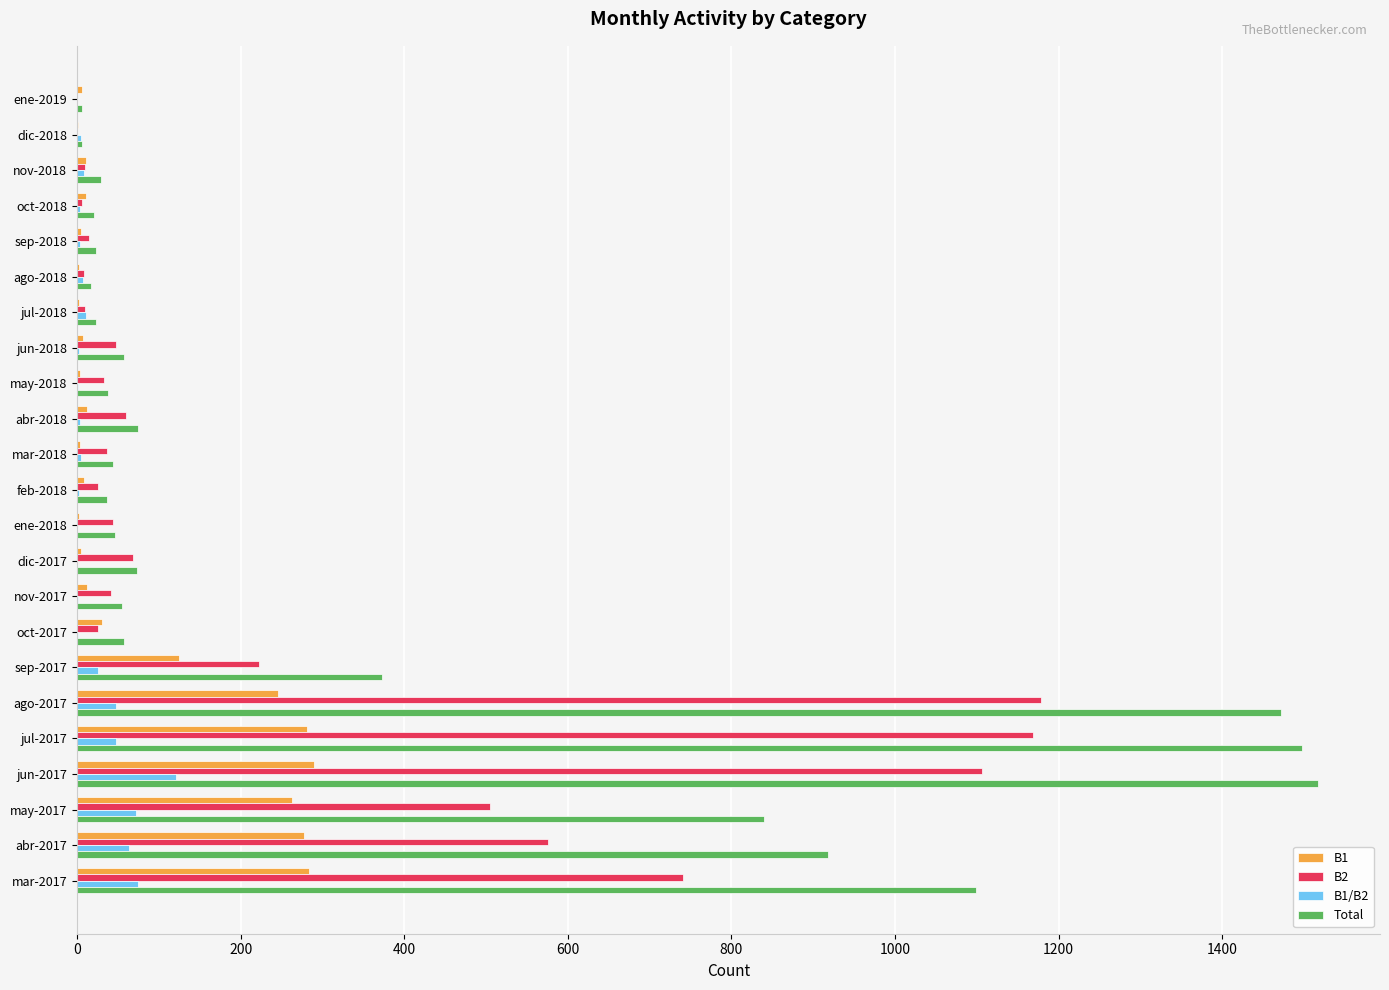

Where is Total nearest to the value 761?

may-2017